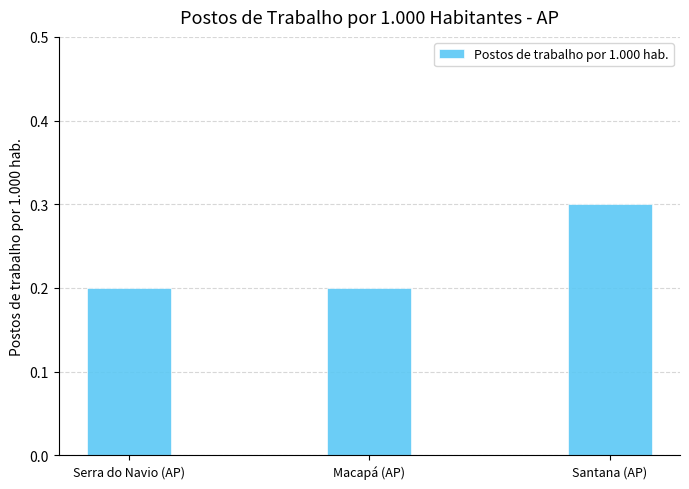

What is the label of the 3rd bar from the right?

Serra do Navio (AP)